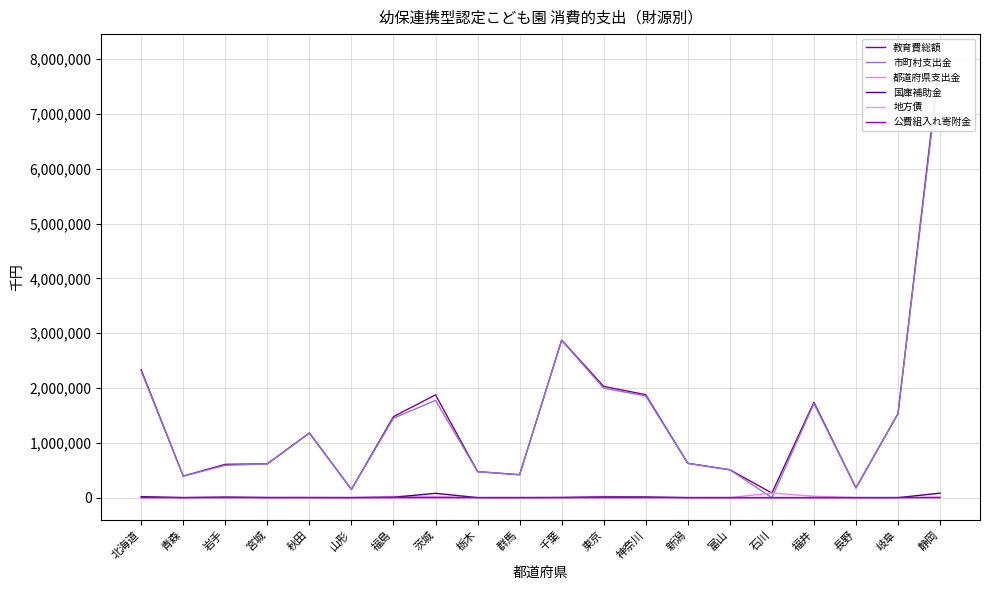

In 国庫補助金, how many points are higher than both neighbors (excluding endpoints)?

3